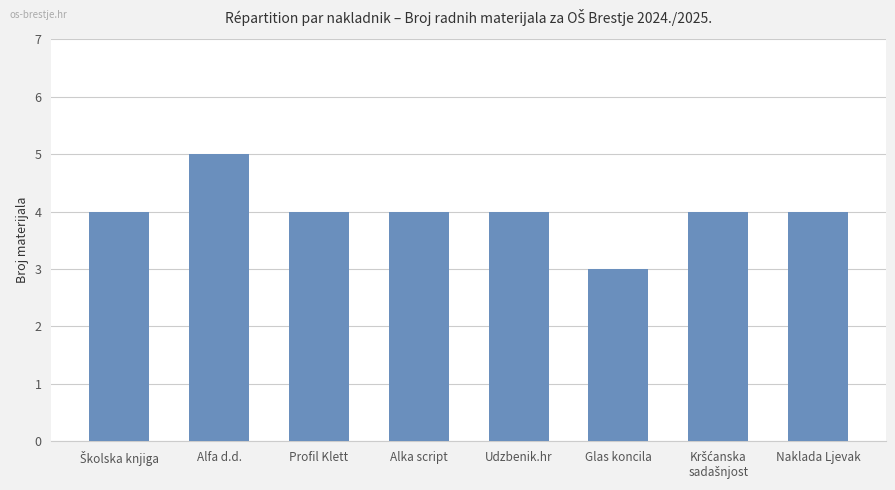

Read the value at Alfa d.d..

5